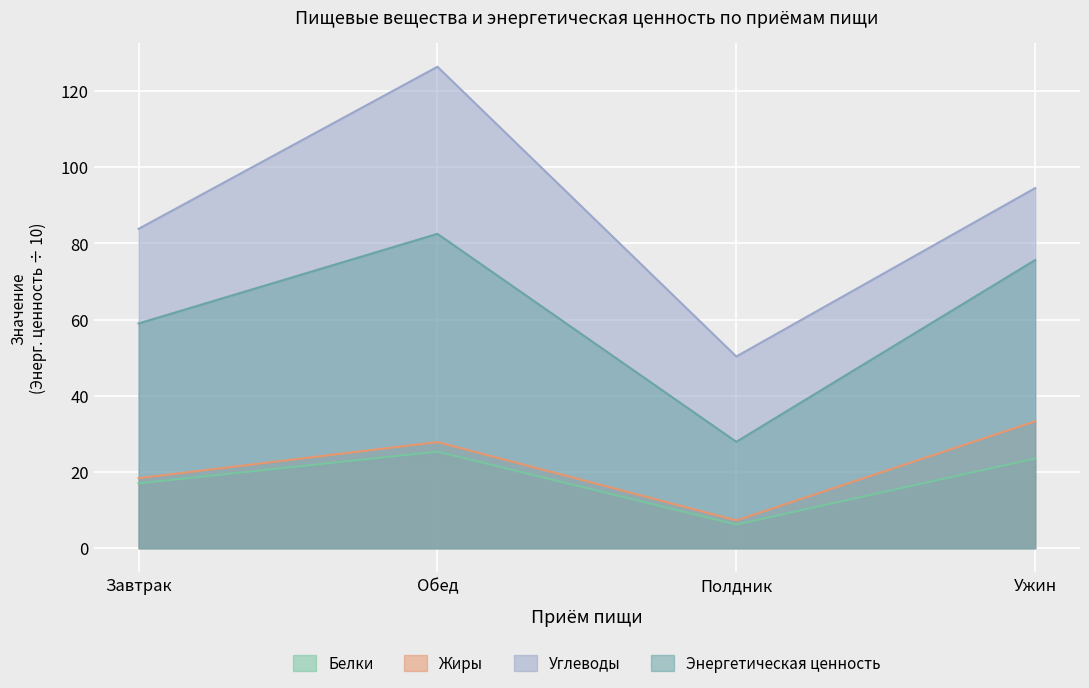

At how many categories does at least one series exceed 10?

4